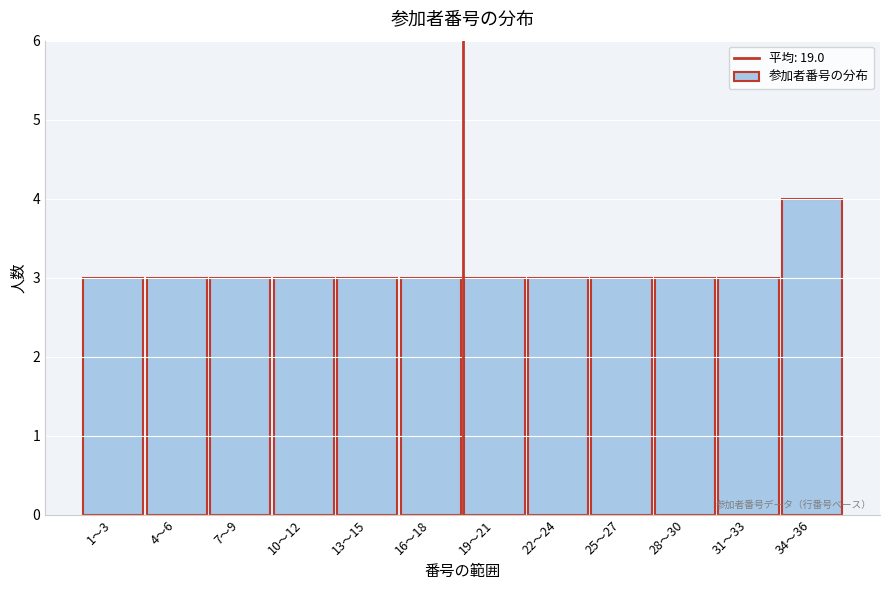

Reading right to left, list all the values displayed in this chart.

34〜36=4	31〜33=3	28〜30=3	25〜27=3	22〜24=3	19〜21=3	16〜18=3	13〜15=3	10〜12=3	7〜9=3	4〜6=3	1〜3=3